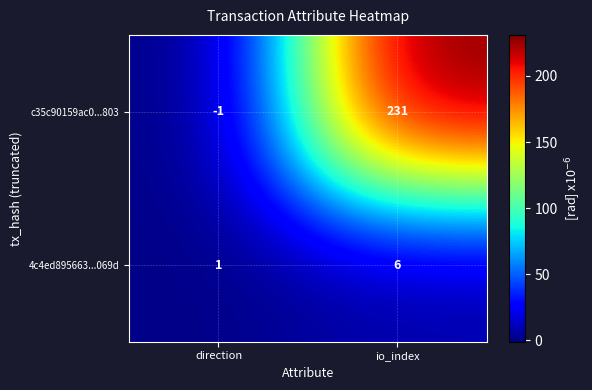

At which category is the sum across all series the highest?

io_index